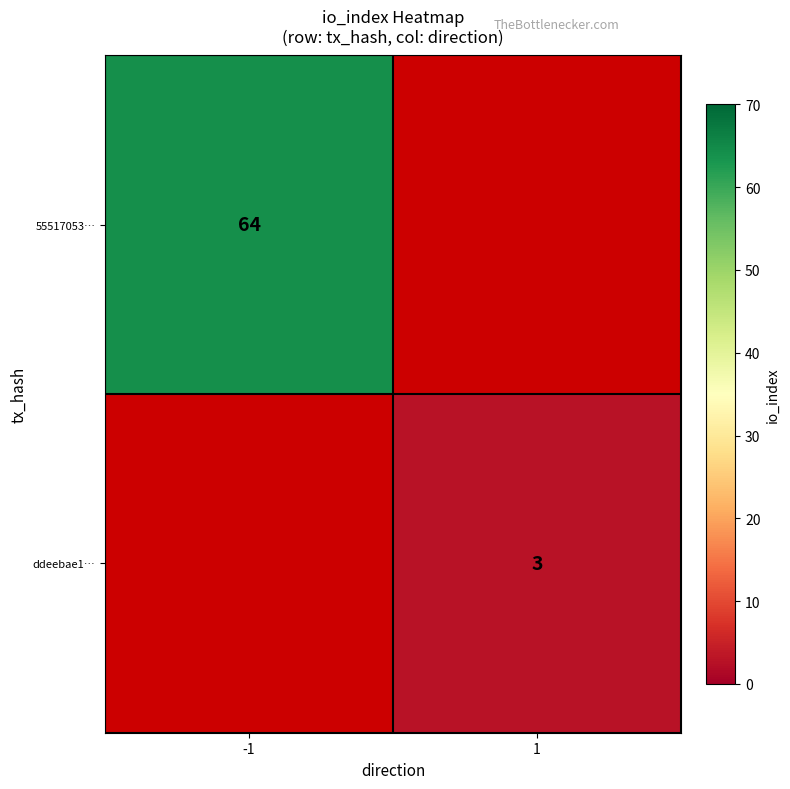

The value of 55517053… at -1 is 103. True or false?

False